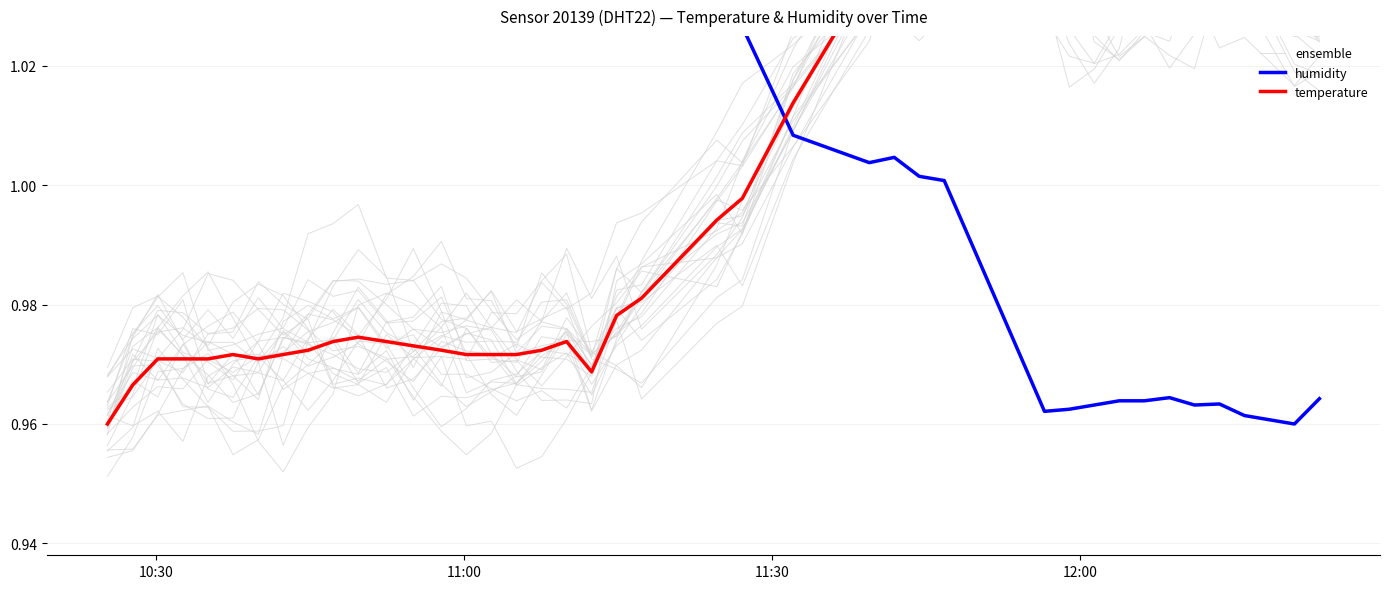

After their last crossing, which series has the higher values: temperature or humidity?

temperature